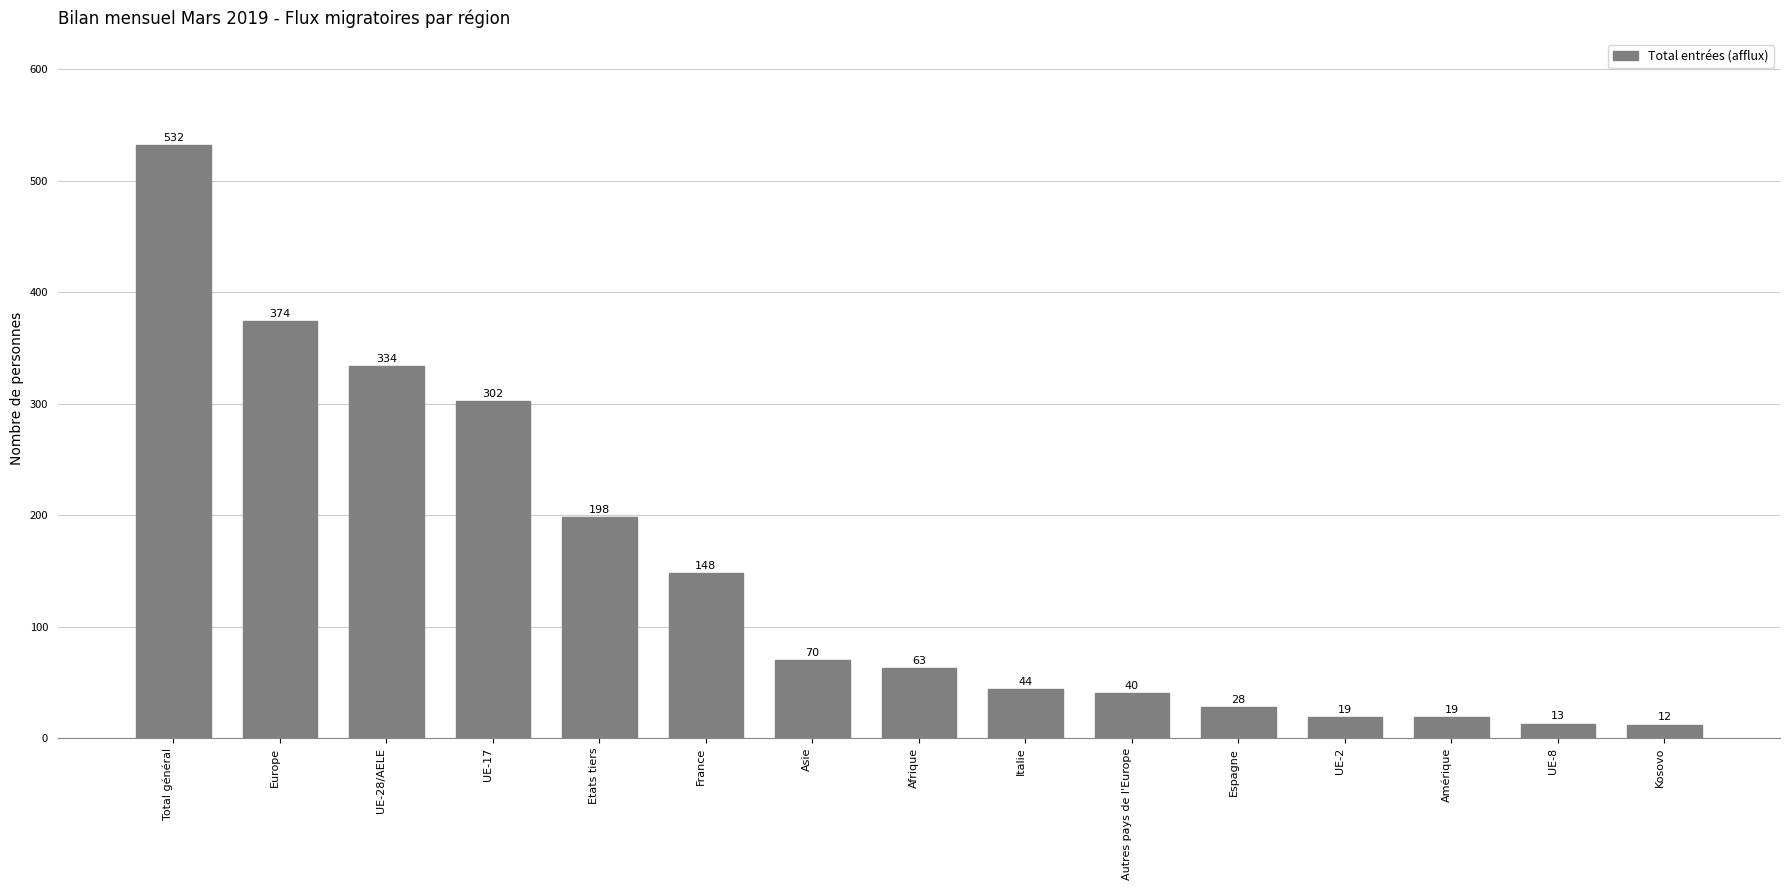

Approximately how many times larger is the value at UE-8 compared to Autres pays de l'Europe?

0.3